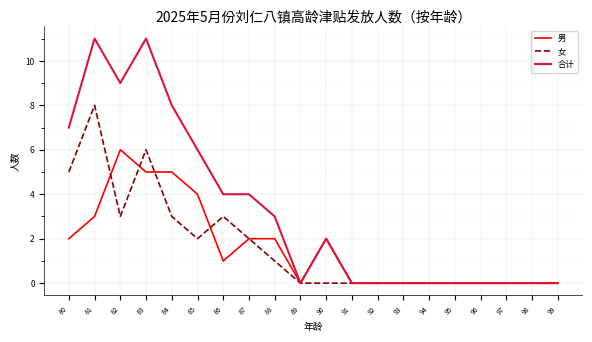

How many 女 values are between 0 and 3?

17